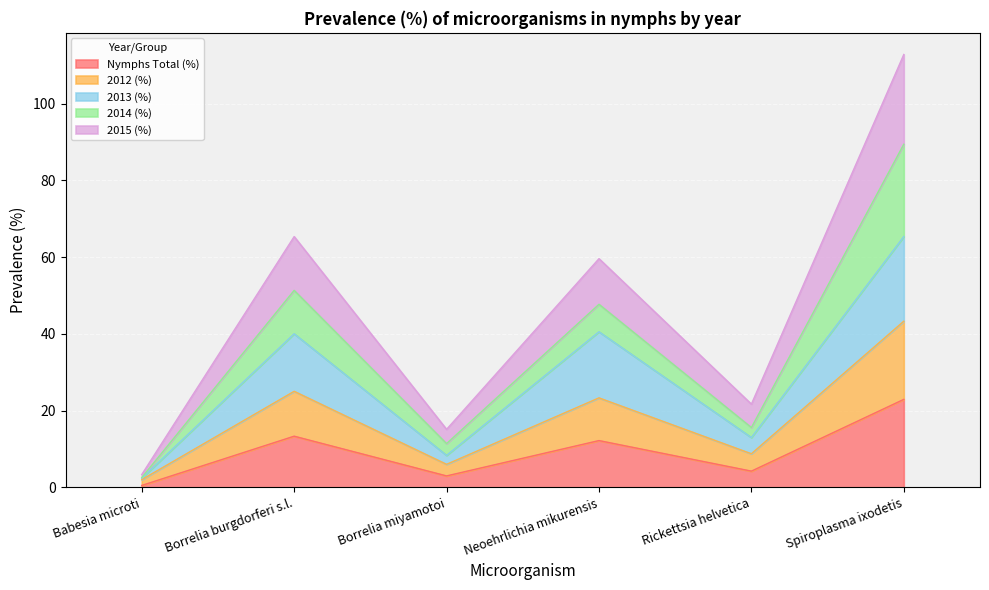

What is the smallest value displayed?

0.5